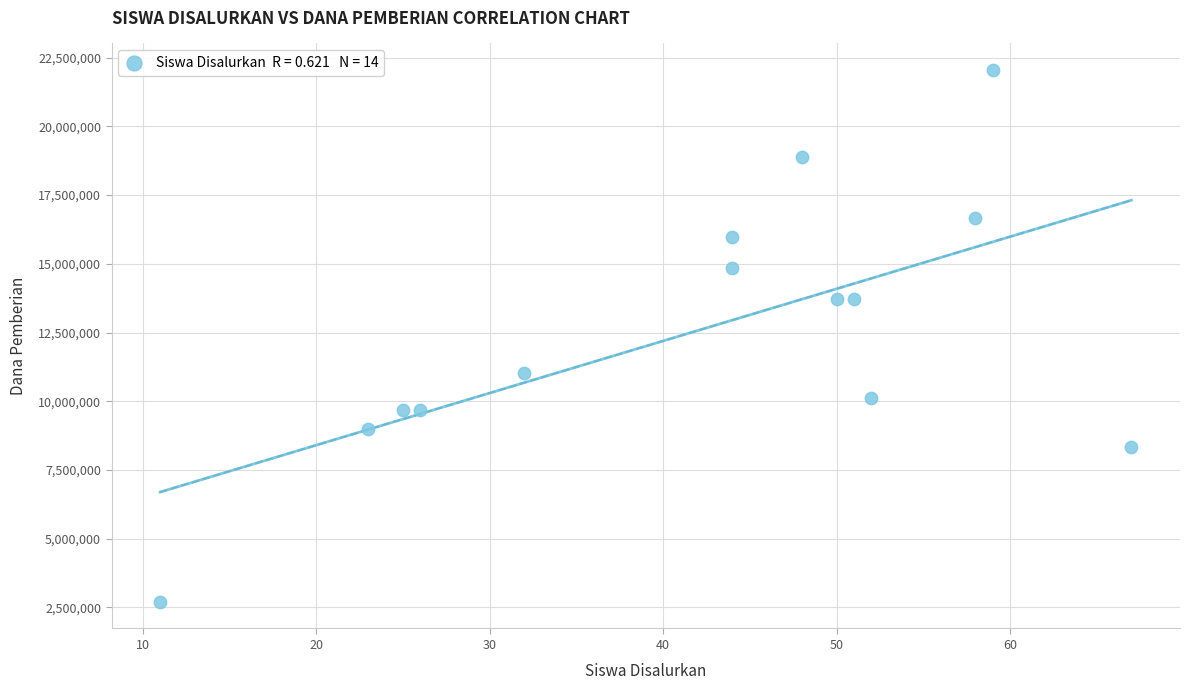

What is the range of Y values (max minus min)?

19350000